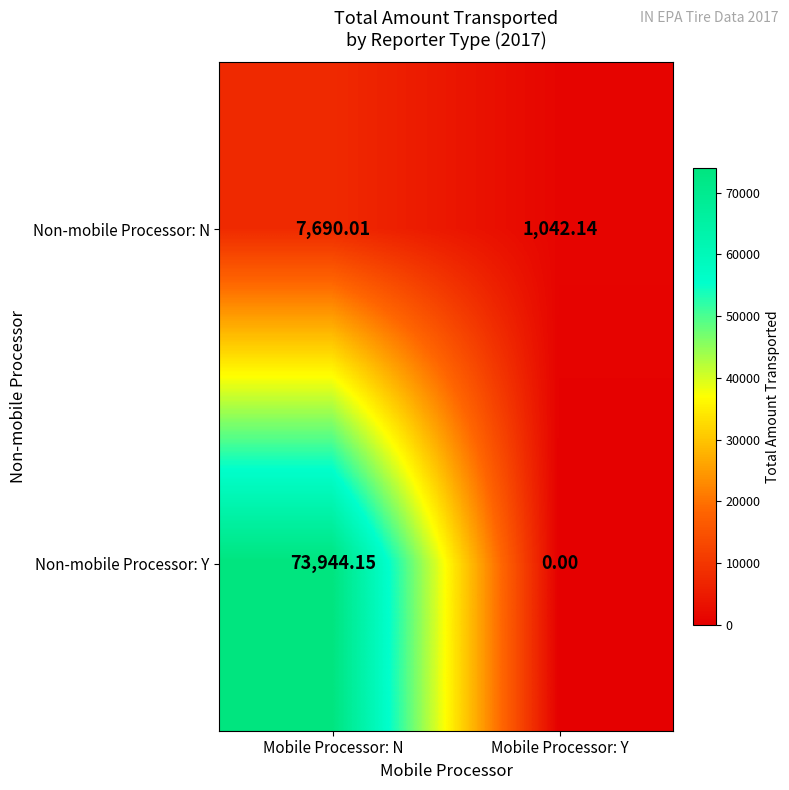

Between Mobile Processor: N and Mobile Processor: Y, which series saw the biggest shift?

Non-mobile Processor: Y